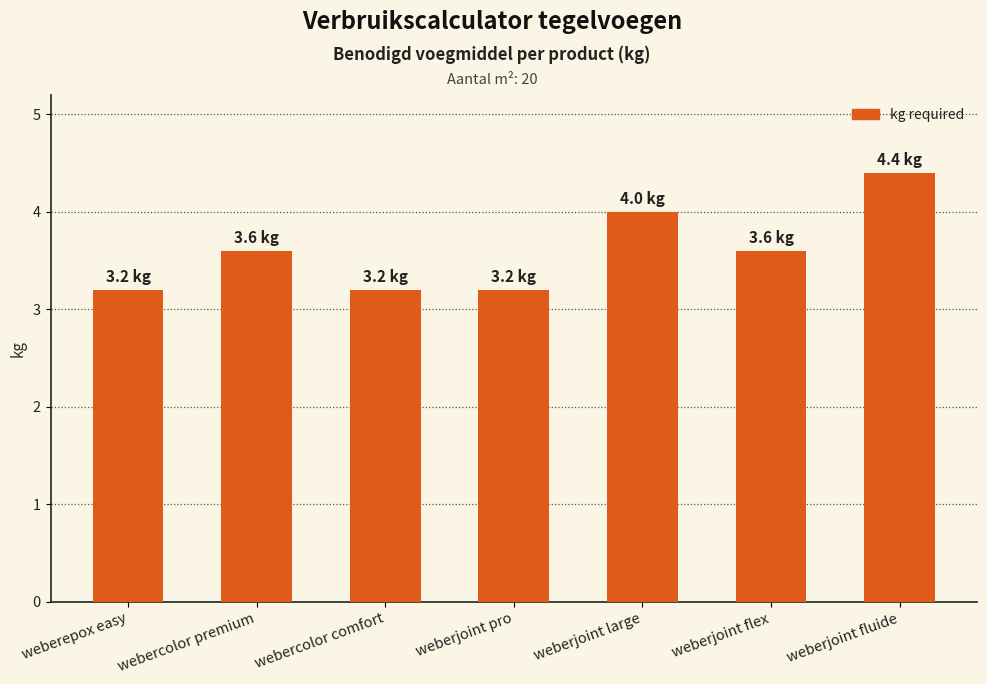

Are the bars grouped side by side (vs. stacked)?

No